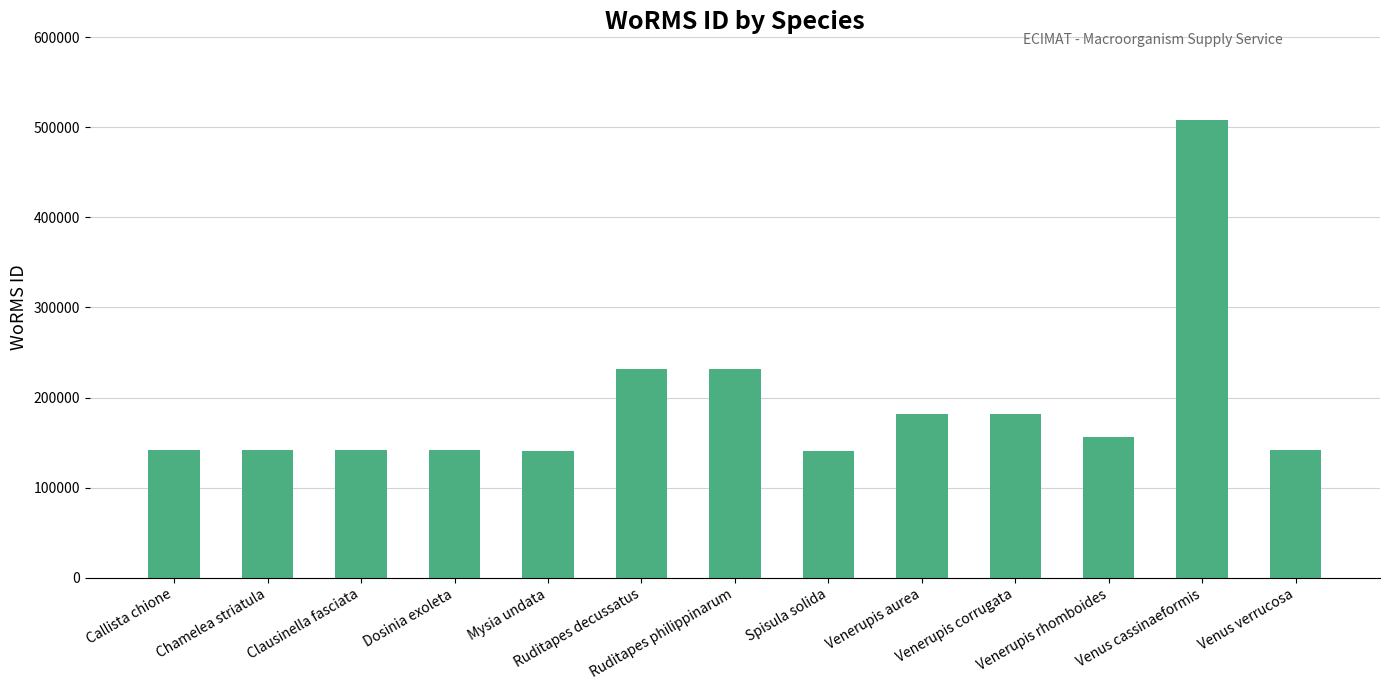

What is the maximum value shown in the chart?

507986